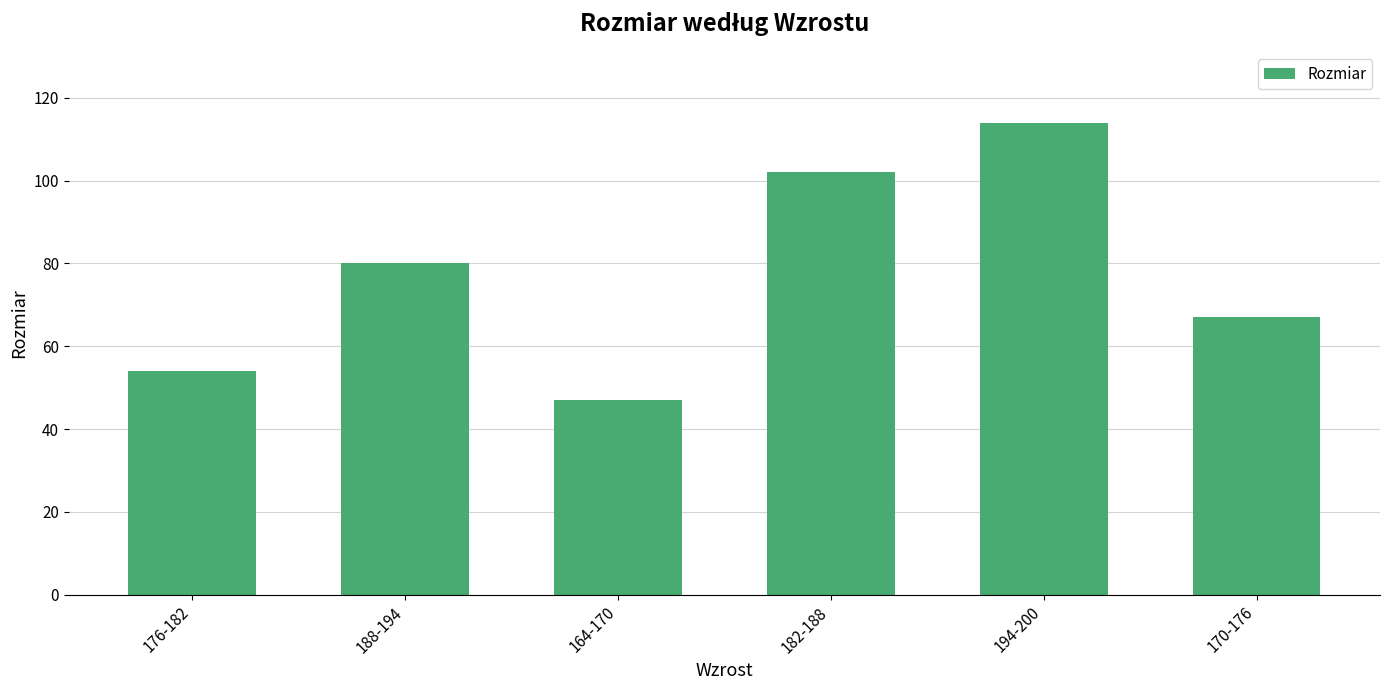

Reading right to left, extract all data points from this chart.

67	114	102	47	80	54